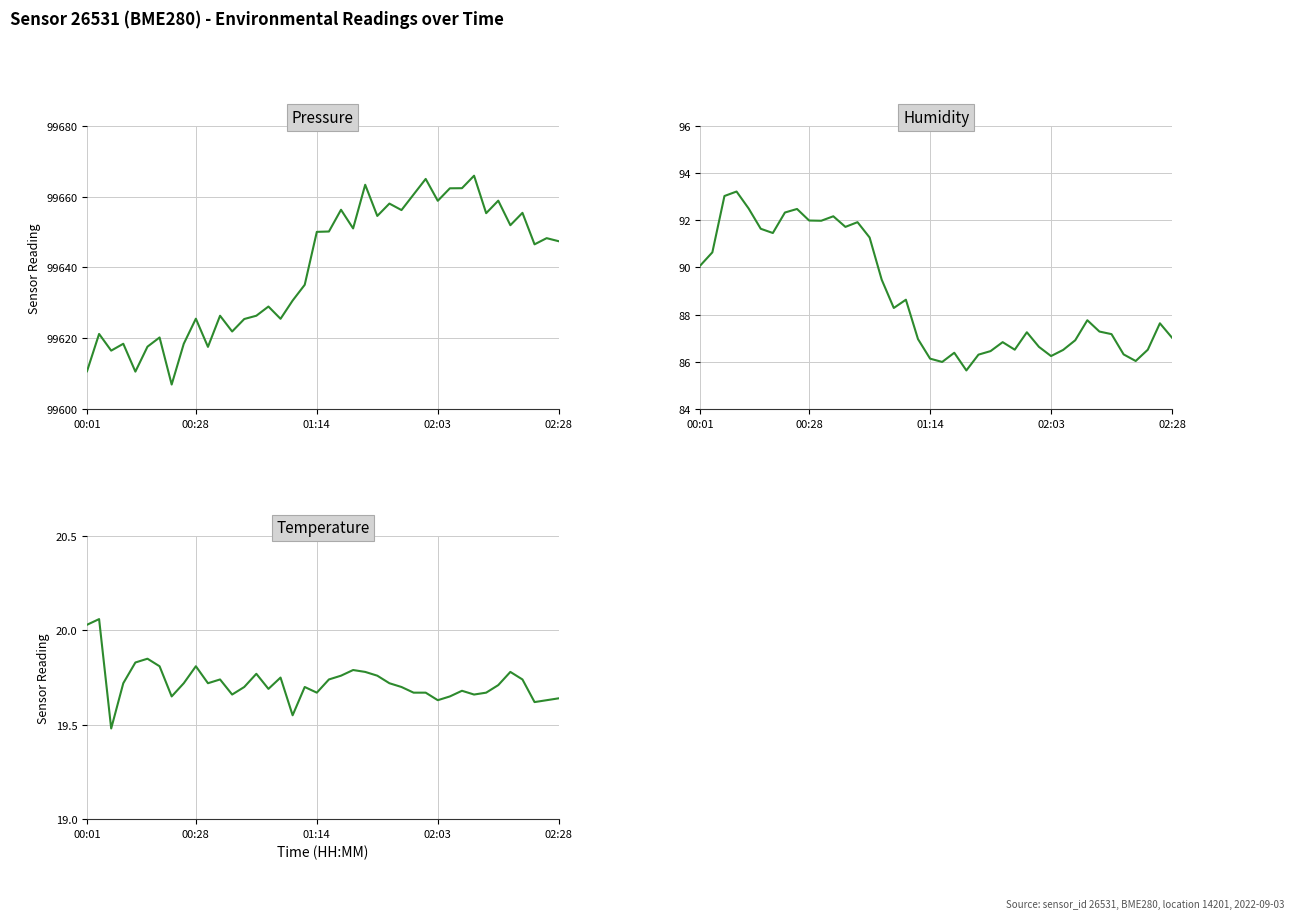

Reading left to right, extract all data points from this chart.

pressure: 99610.6	99621.2	99616.5	99618.4	99610.5	99617.6	99620.2	99606.9	99618.4	99625.5	99617.5	99626.3	99621.9	99625.4	99626.3	99628.9	99625.5	99630.6	99635.1	99650.1	99650.2	99656.3	99651.0	99663.4	99654.6	99658.1	99656.2	99660.6	99665.0	99658.8	99662.4	99662.4	99665.9	99655.3	99658.9	99651.9	99655.4	99646.5	99648.3	99647.4
humidity: 90.1	90.6	93.0	93.2	92.5	91.6	91.5	92.3	92.5	92.0	92.0	92.2	91.7	91.9	91.3	89.5	88.3	88.6	87.0	86.1	86.0	86.4	85.6	86.3	86.5	86.8	86.5	87.2	86.6	86.2	86.5	86.9	87.8	87.3	87.2	86.3	86.0	86.5	87.6	87.0
temperature: 20.0	20.1	19.5	19.7	19.8	19.9	19.8	19.6	19.7	19.8	19.7	19.7	19.7	19.7	19.8	19.7	19.8	19.6	19.7	19.7	19.7	19.8	19.8	19.8	19.8	19.7	19.7	19.7	19.7	19.6	19.6	19.7	19.7	19.7	19.7	19.8	19.7	19.6	19.6	19.6